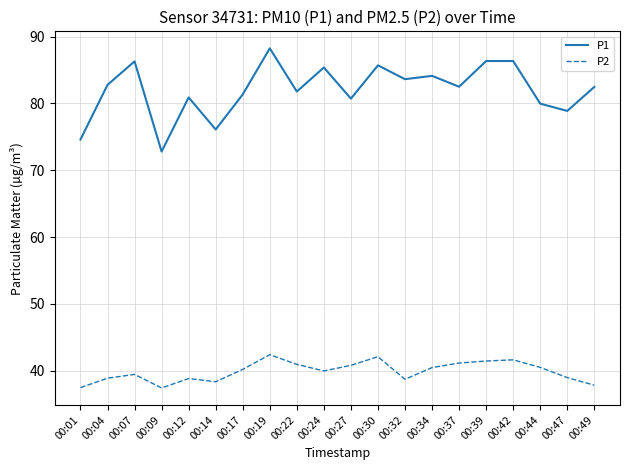

What is the difference between the maximum and minimum values in the P2 series?

5.0